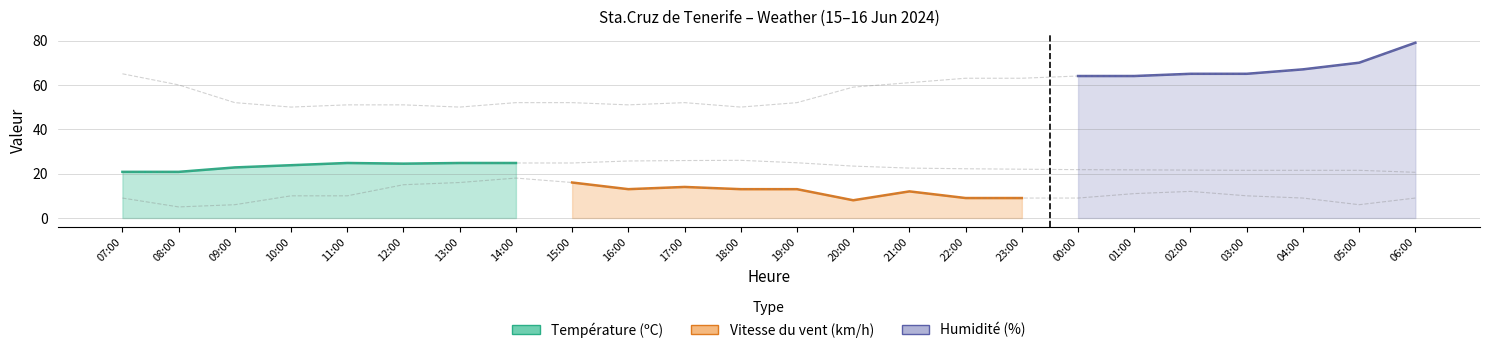

Is the value of Vitesse du vent (km/h) at 19:00 greater than the value of Température (ºC) at 12:00?

No